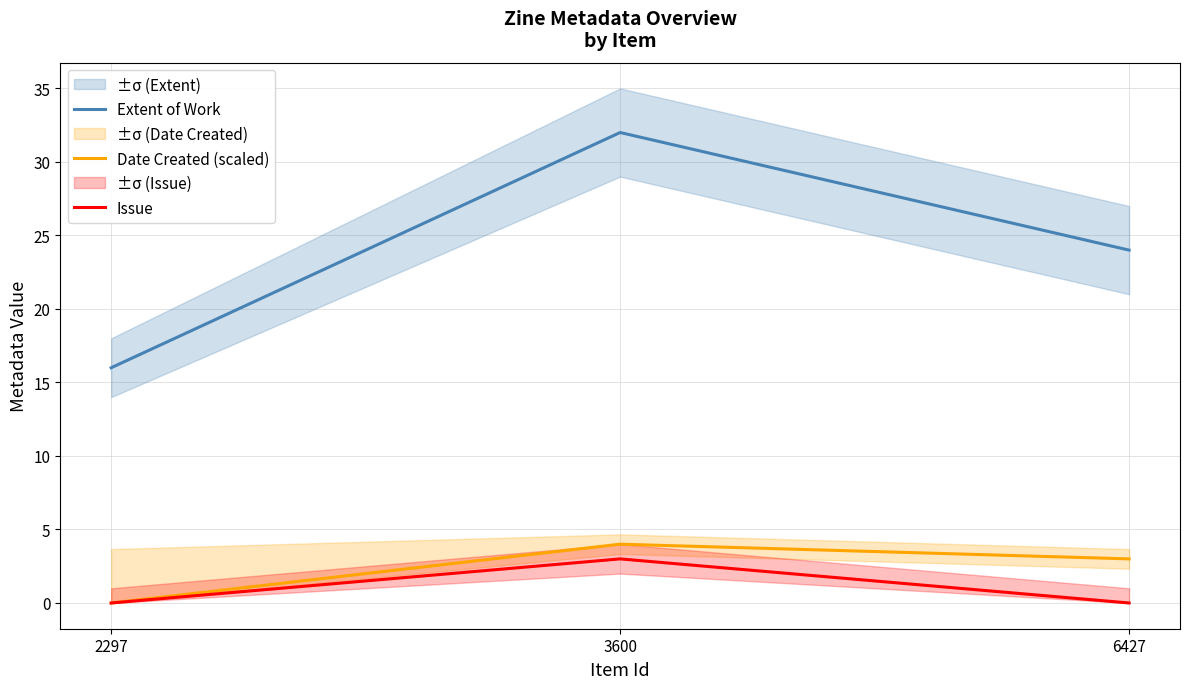

Which label corresponds to the largest value in the chart?

3600